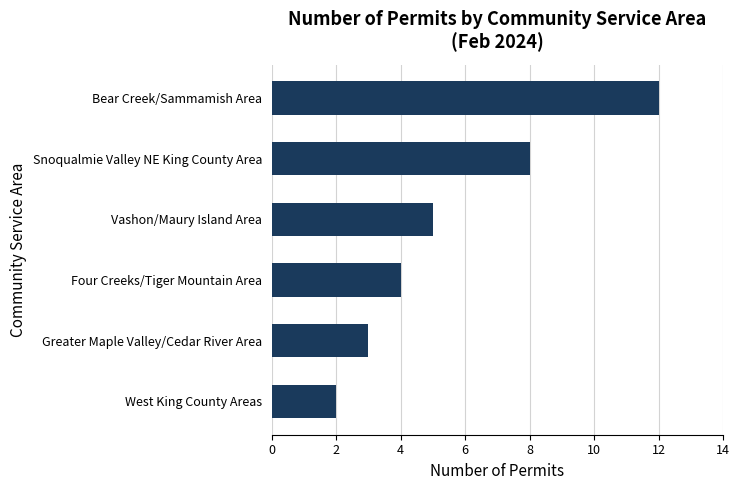

What is the average value?

6